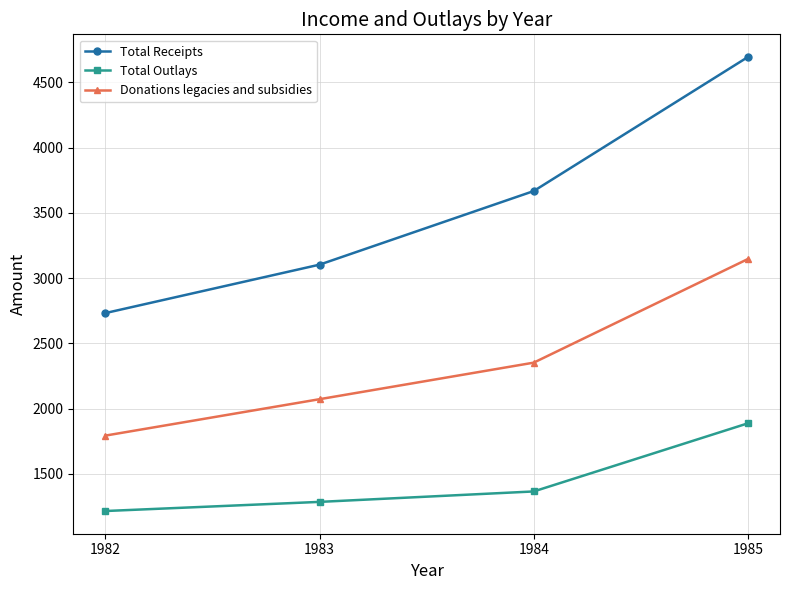

What are all the series names shown in the legend?

Total Receipts, Total Outlays, Donations legacies and subsidies